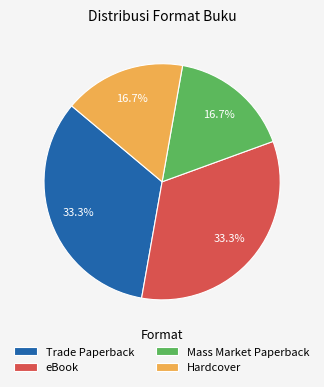

To the nearest percent, what is the combined percentage of Trade Paperback and Hardcover?

50%